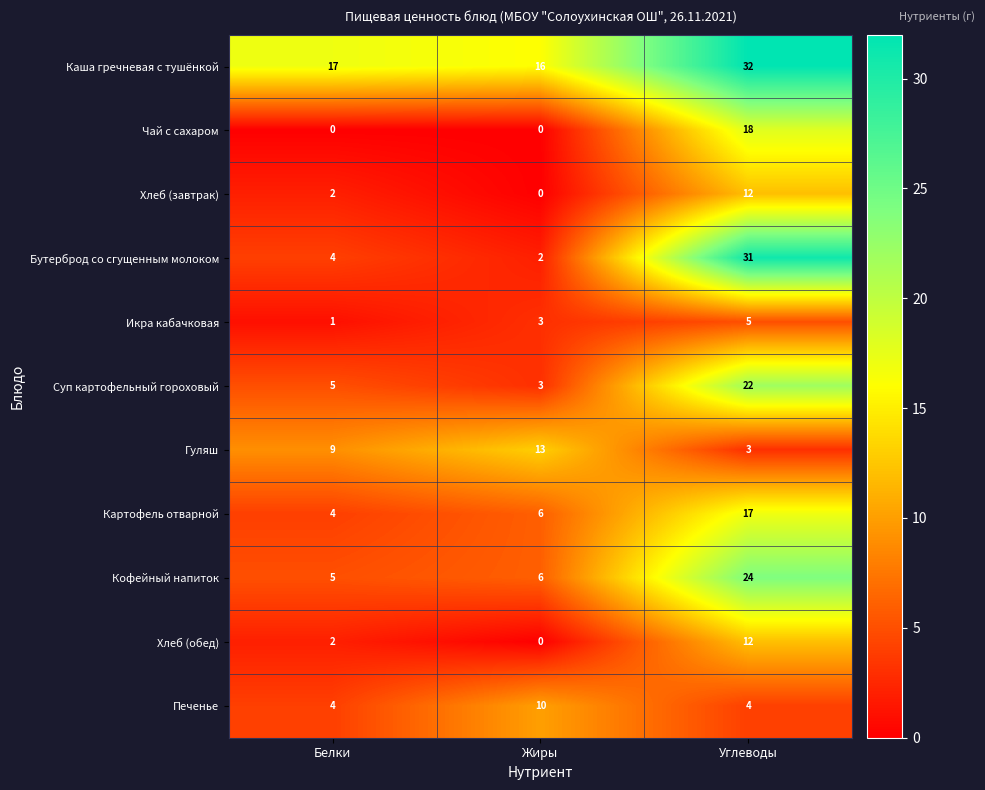

Read the Печенье value at Жиры.

10